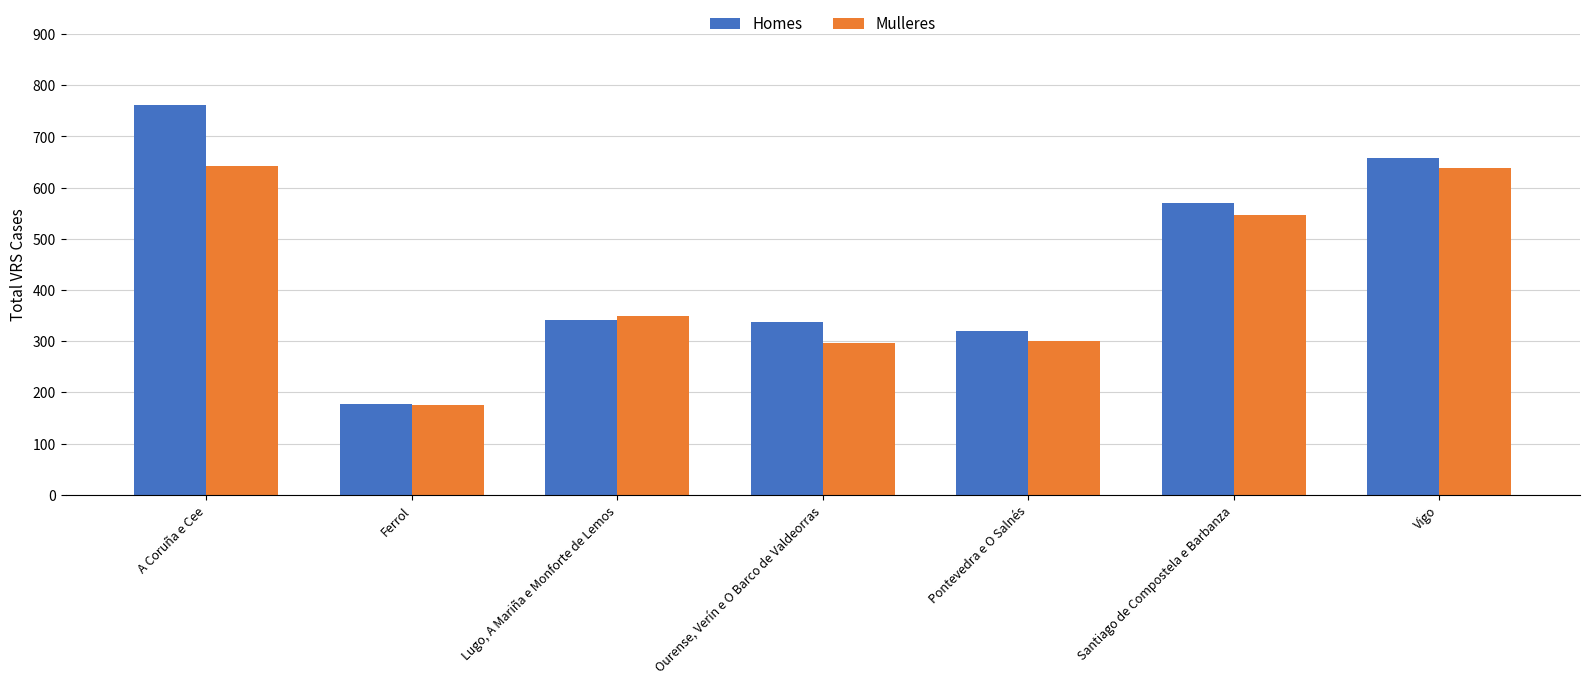

The value of Homes at A Coruña e Cee is 761. True or false?

True